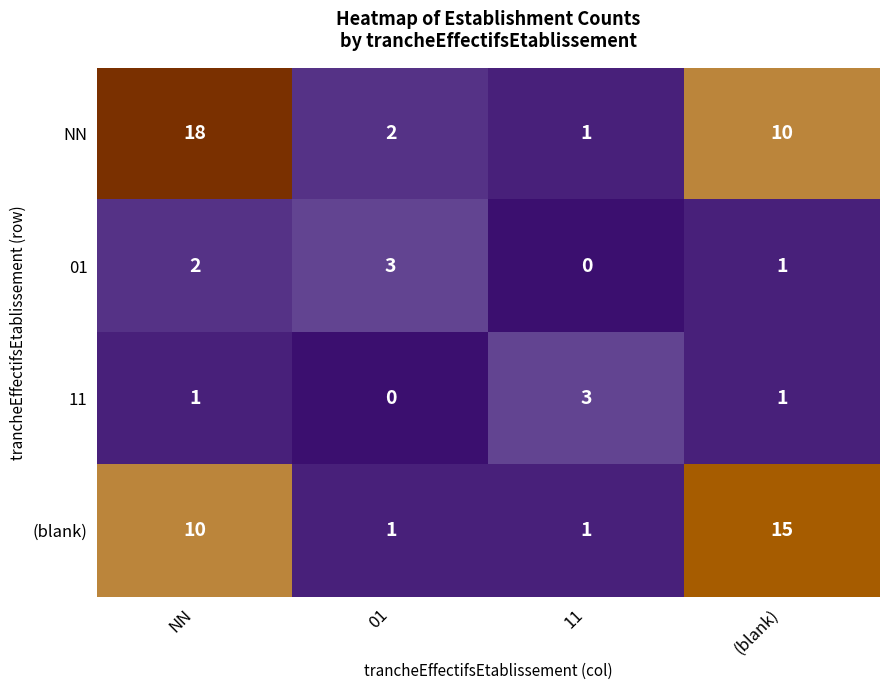

Which series changed the most between NN and 11?

NN